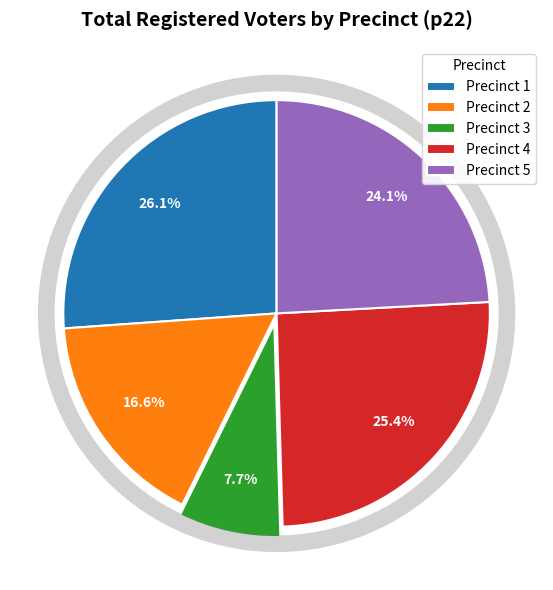

Rank the categories by value from highest to lowest.

Precinct 1, Precinct 4, Precinct 5, Precinct 2, Precinct 3